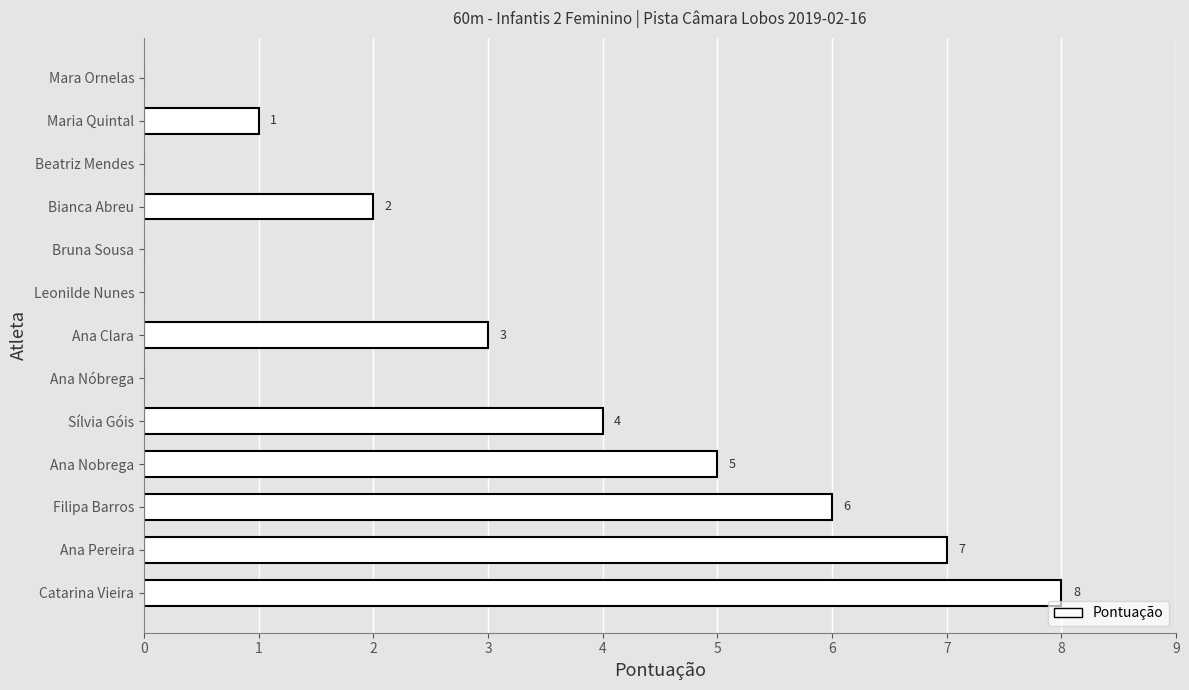

What is the greatest value displayed?

8